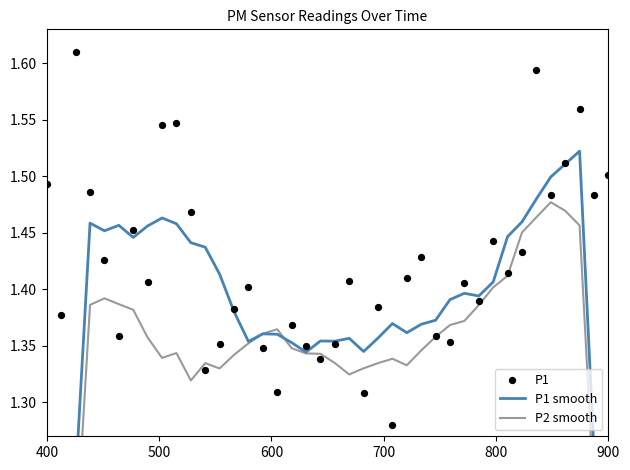

Which series has the largest total across all categories?

P1